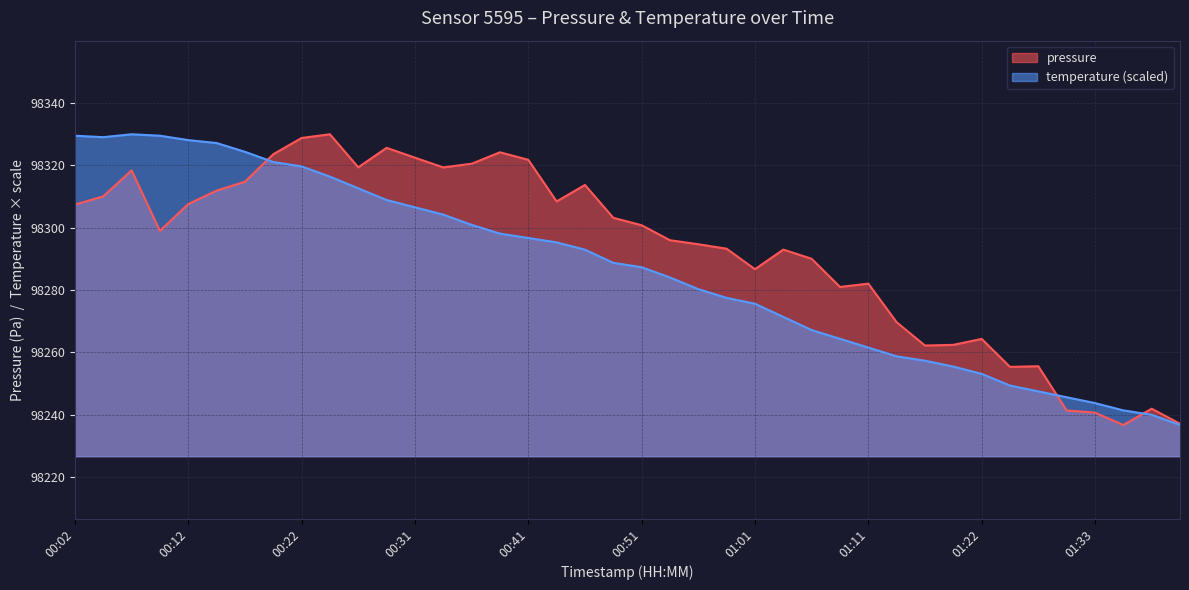

What are all the series names shown in the legend?

pressure, temperature (scaled)